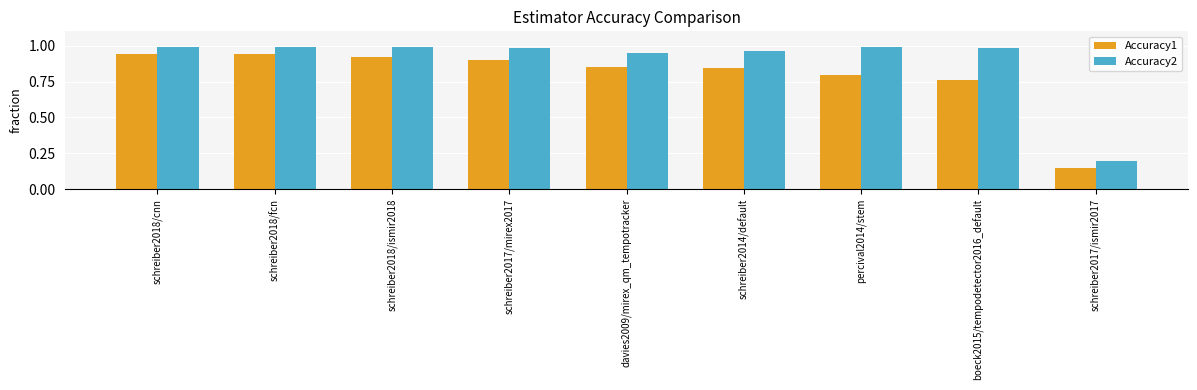

At which label does Accuracy1 reach its minimum?

schreiber2017/ismir2017